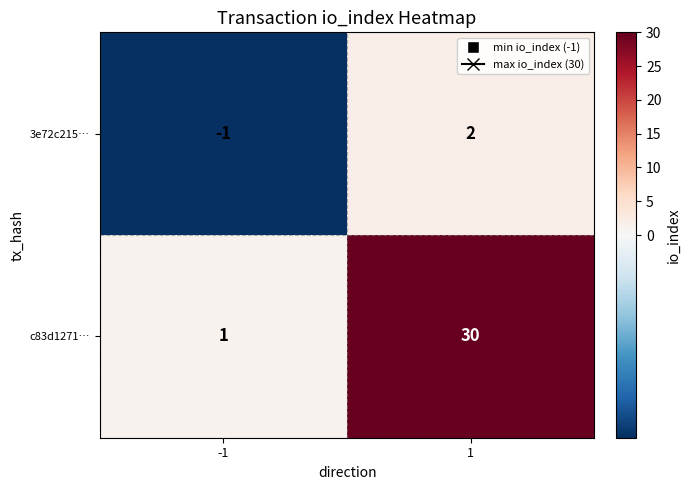

Which series has the largest total across all categories?

c83d1271…